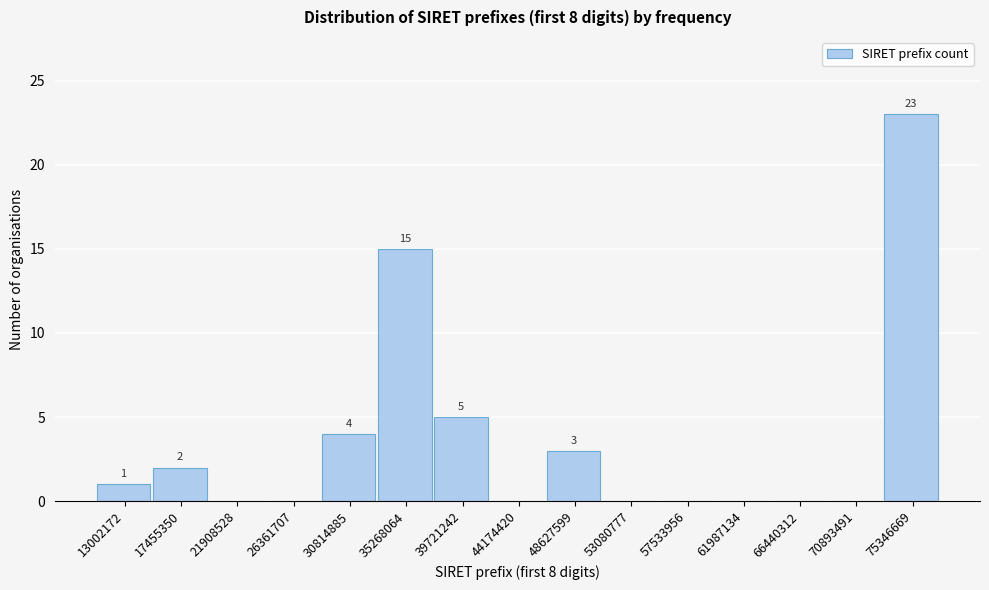

Reading right to left, what are all the values shown in this chart?

75346669=23	70893491=0	66440312=0	61987134=0	57533956=0	53080777=0	48627599=3	44174420=0	39721242=5	35268064=15	30814885=4	26361707=0	21908528=0	17455350=2	13002172=1